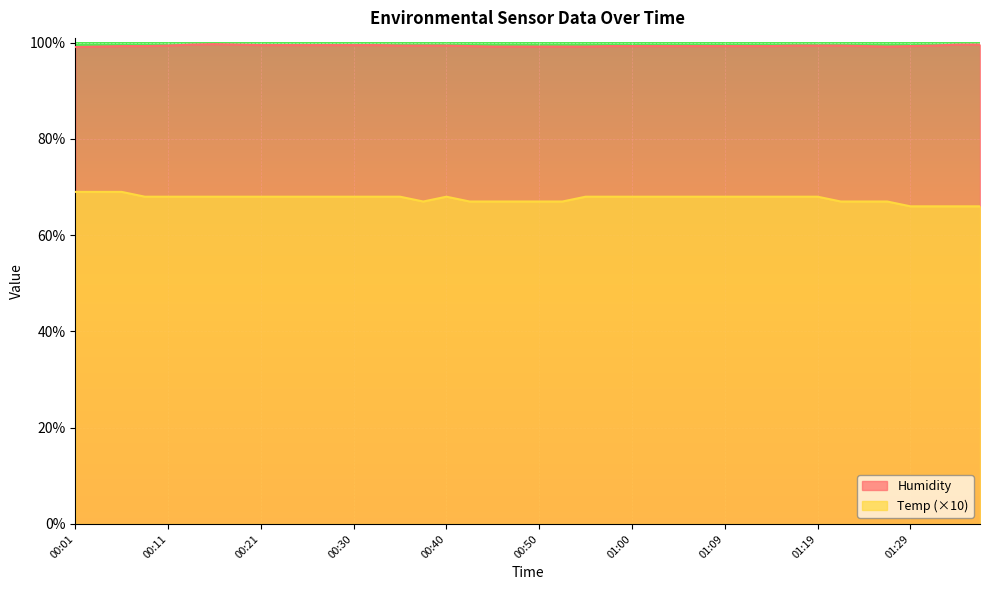

How many lines are shown in the chart?

2